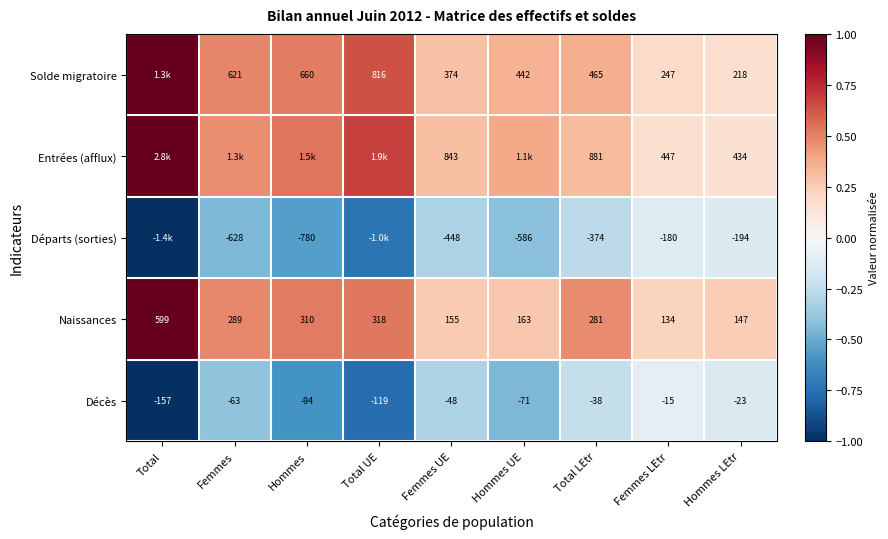

List the labels in order of Décès value, largest first.

Femmes LEtr, Hommes LEtr, Total LEtr, Femmes UE, Femmes, Hommes UE, Hommes, Total UE, Total